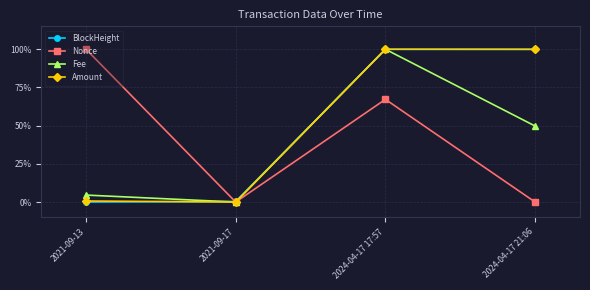

Is this an area chart (filled region under the line)?

No